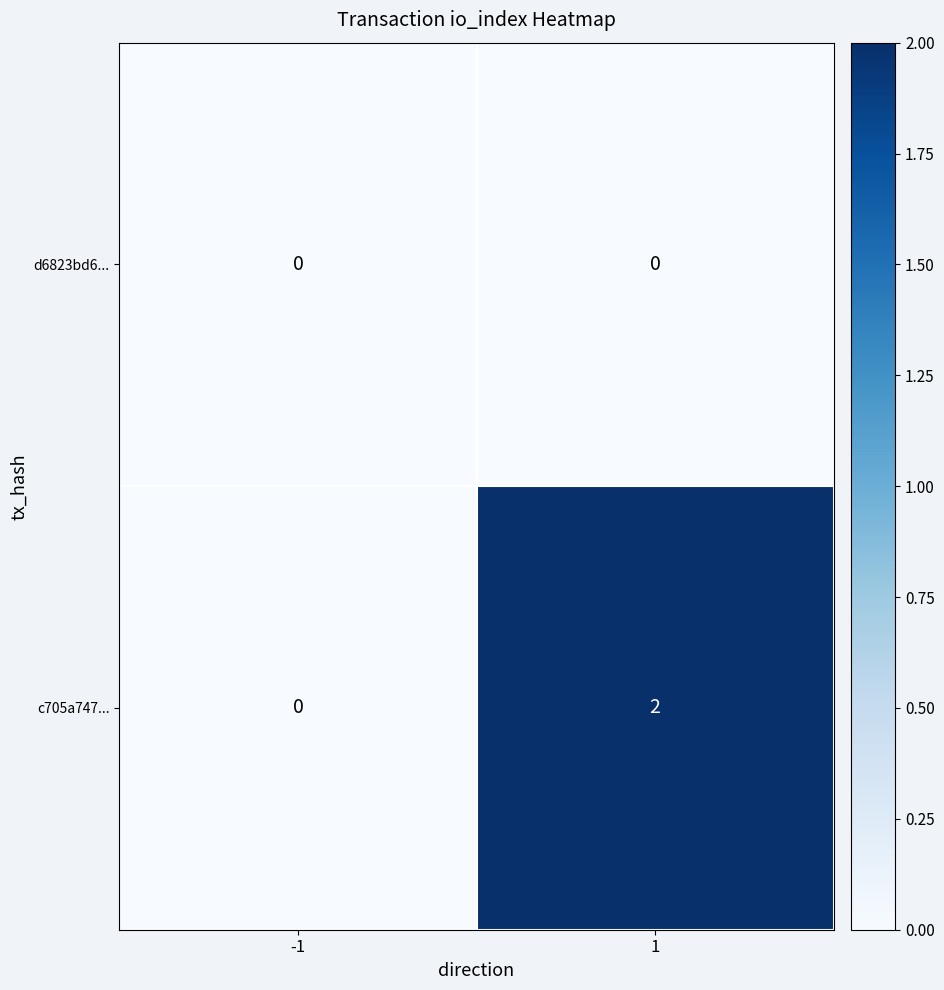

At which category is the sum across all series the highest?

1